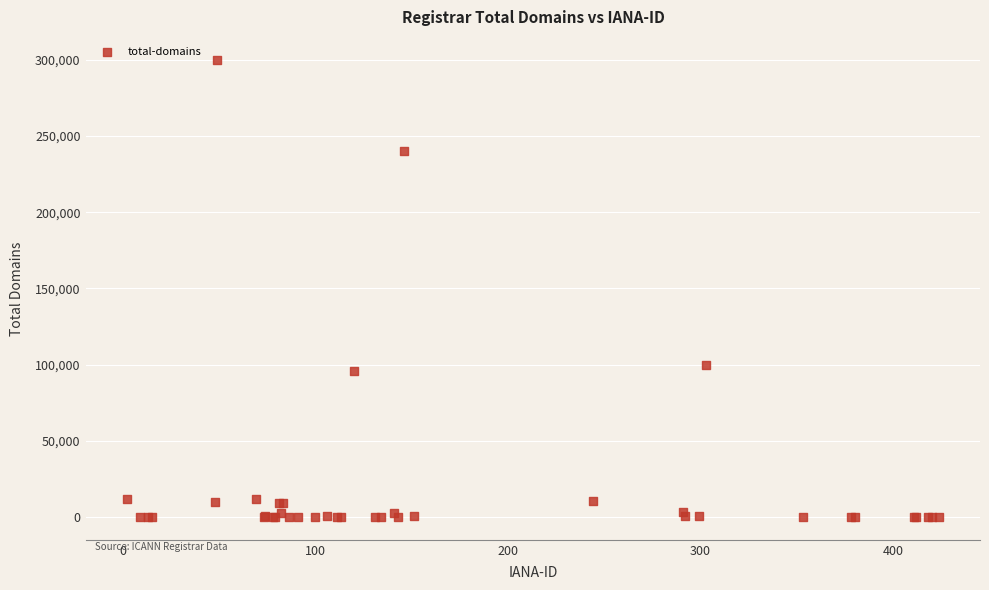

What Y value in the scatter plot is closest to 150000?

99705